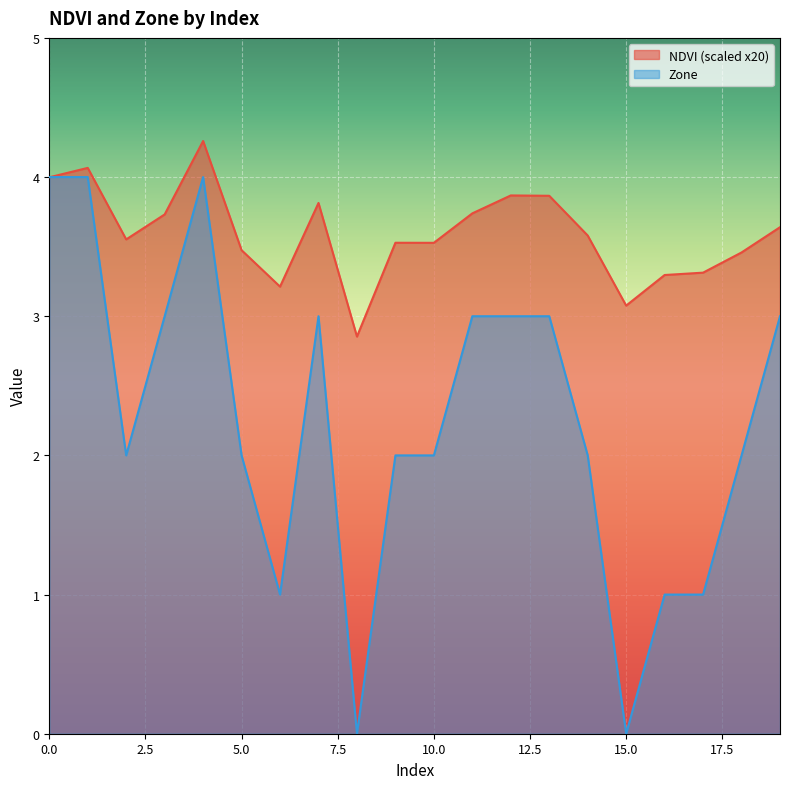

What is the difference between the maximum and minimum values in the NDVI series?

1.4